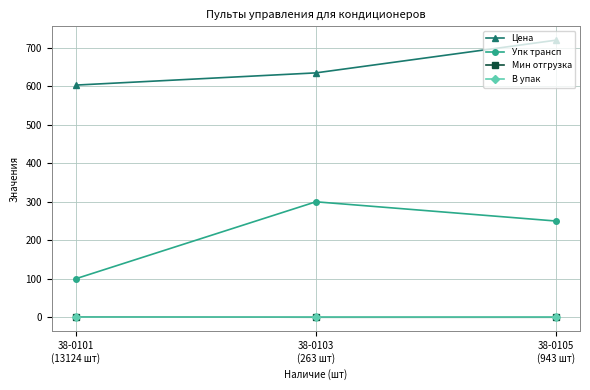

What is the average value of the Мин отгрузка series?

0.3